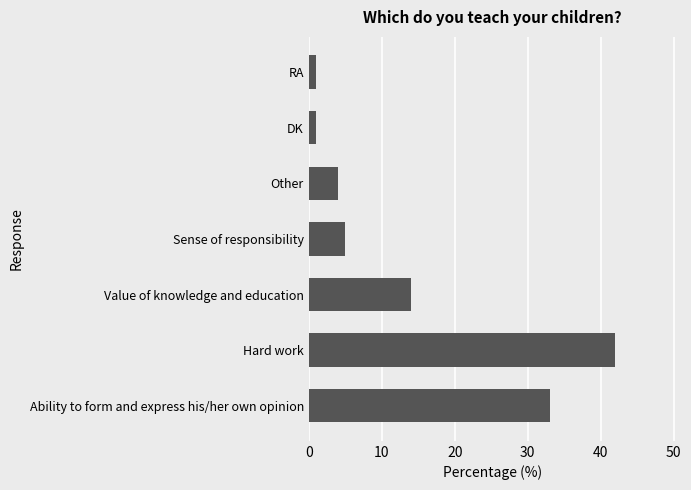

Which label corresponds to the largest value in the chart?

Hard work